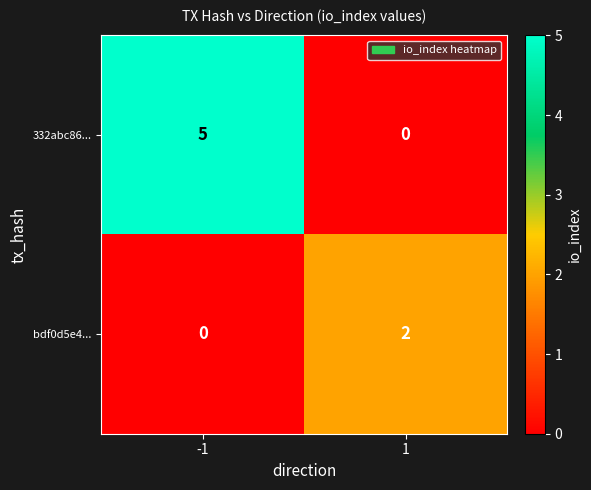

What is the difference between the 332abc86... values at -1 and 1?

5